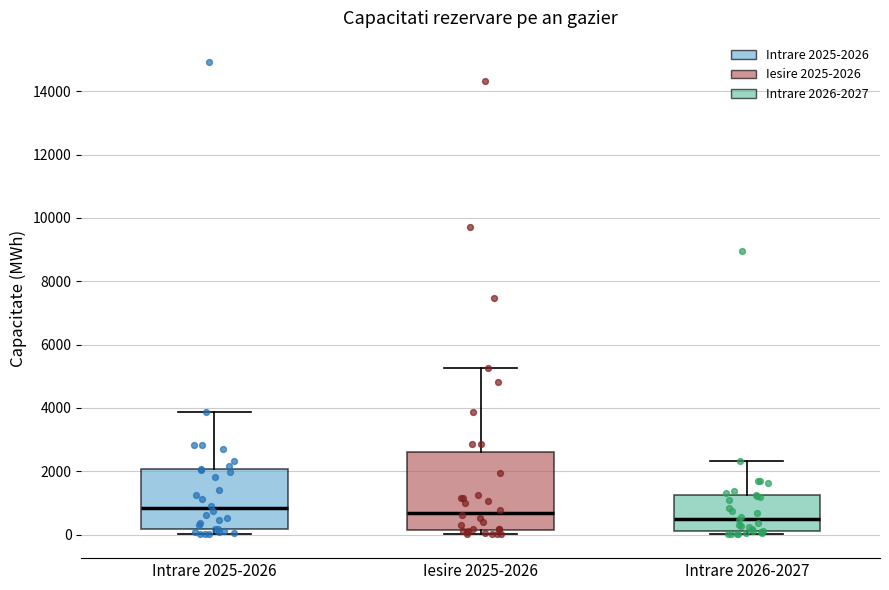

Which box is the tallest, from its lower edge to its upper edge?

Iesire 2025-2026